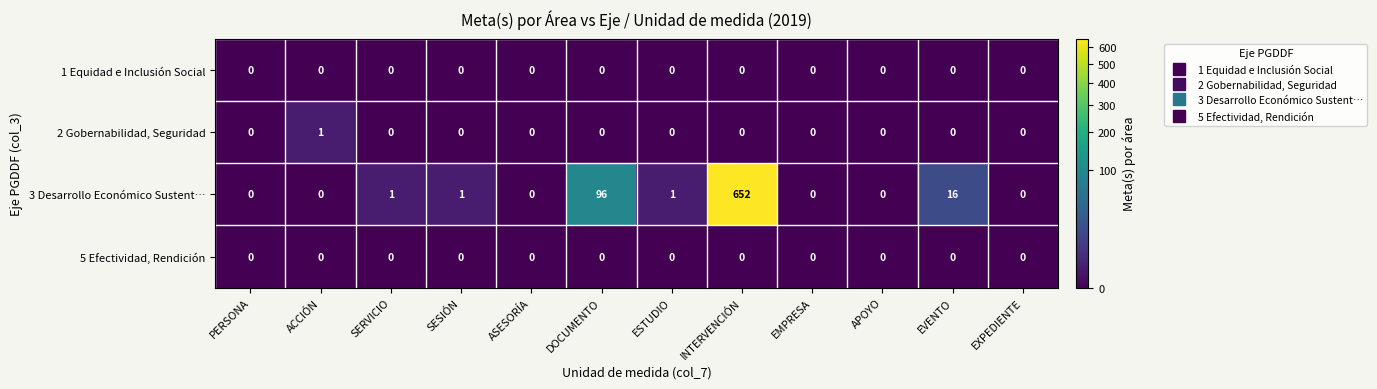

Which series has the widest spread of values?

3 Desarrollo Económico Sustent…